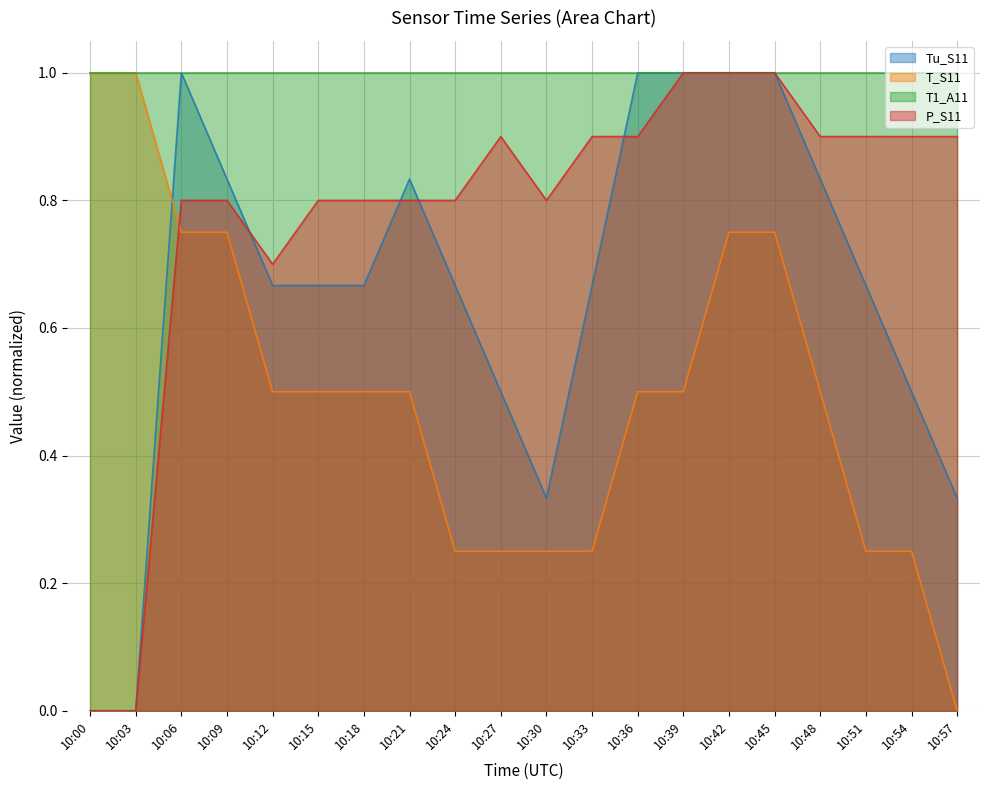

Which series has the largest total across all categories?

T1_A11